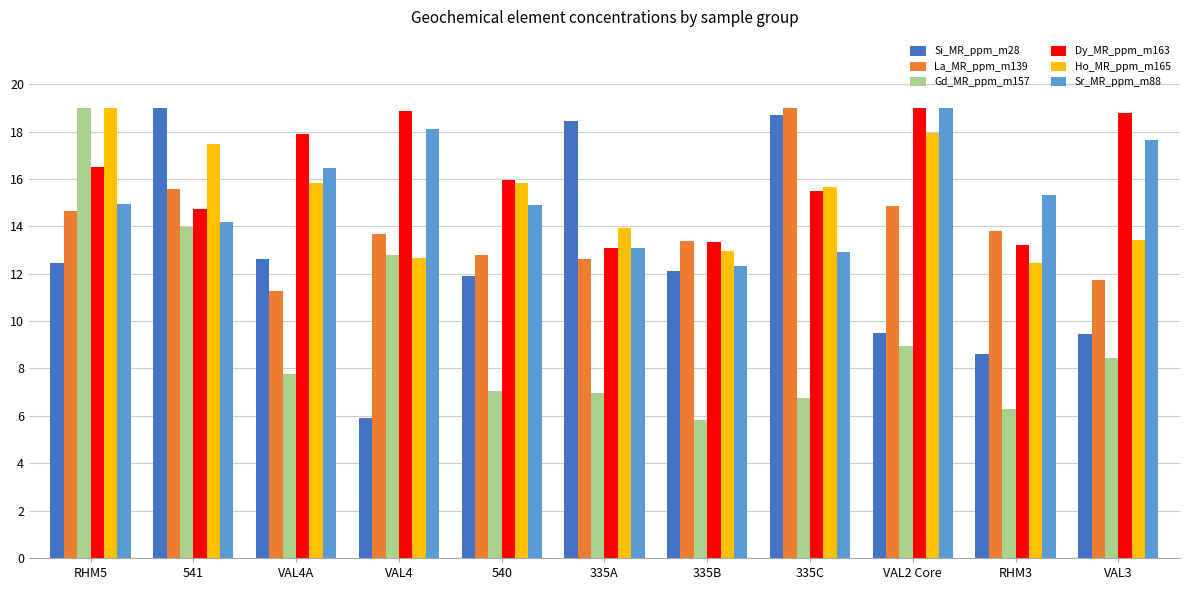

How many bars are there in each group?

6